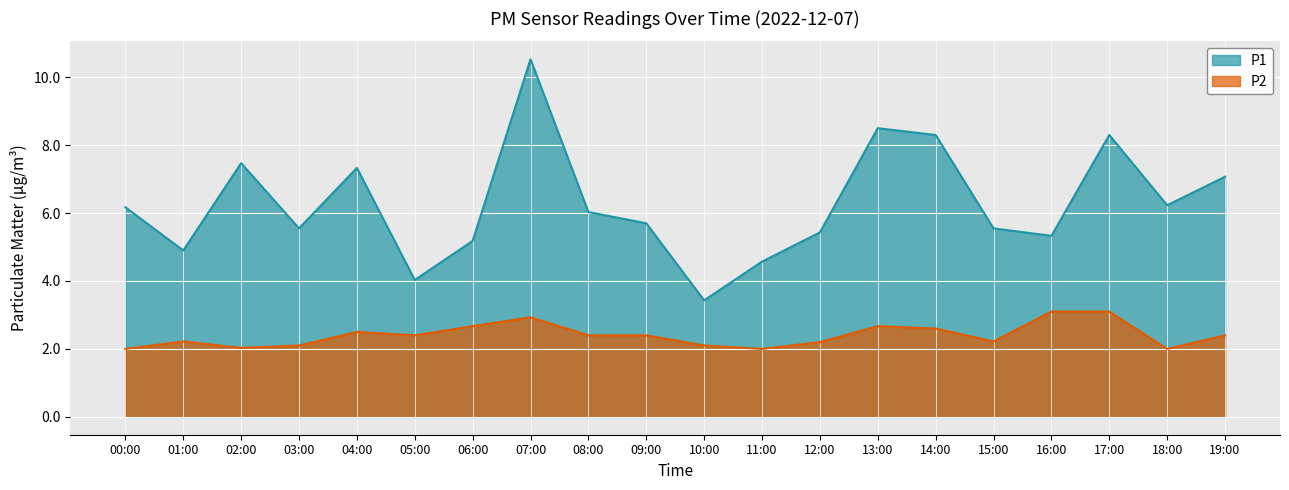

At which category is the sum across all series the highest?

07:00